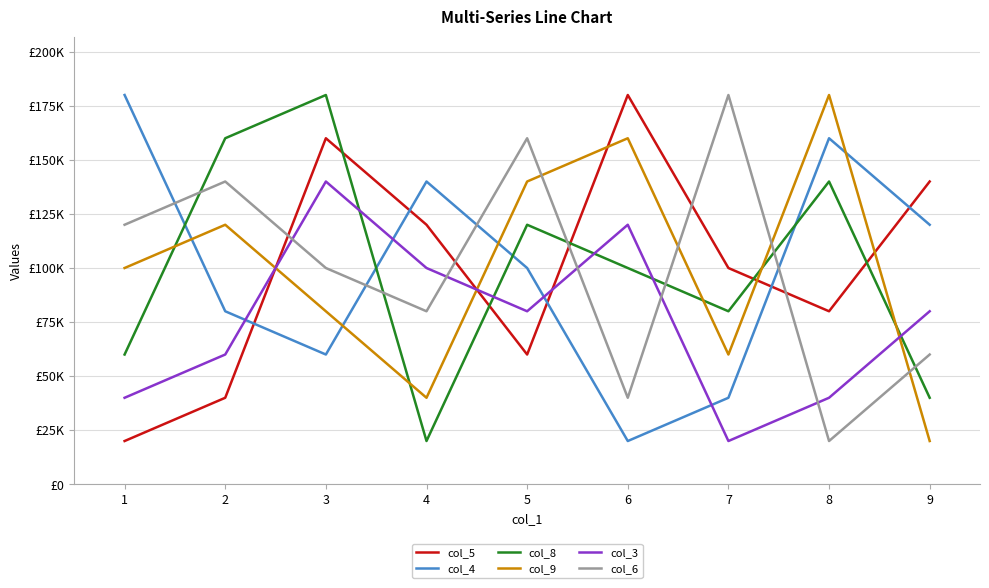

Which has a higher value, 7 or 3?

3